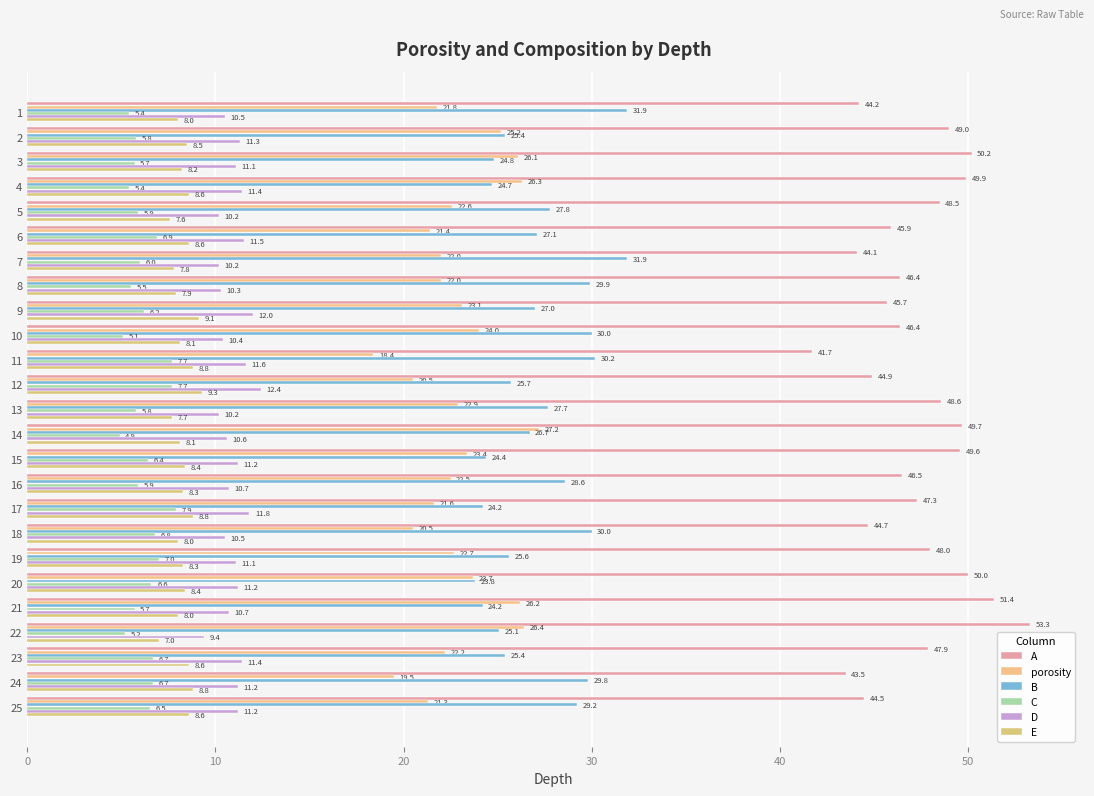

How many data points in E are less than 8?

5